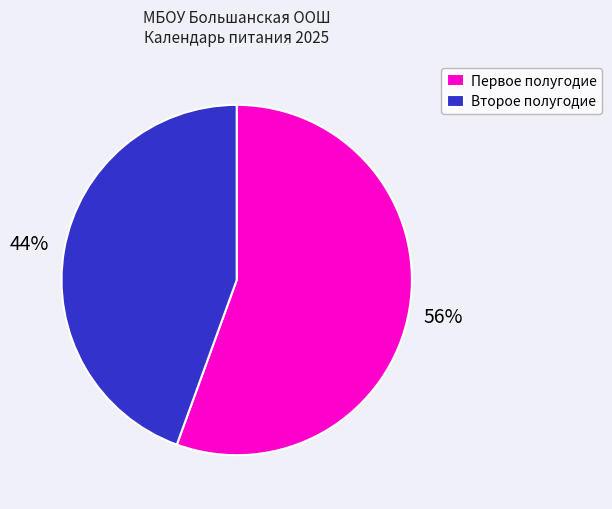

Does Второе полугодие represent more than half of the total?

No